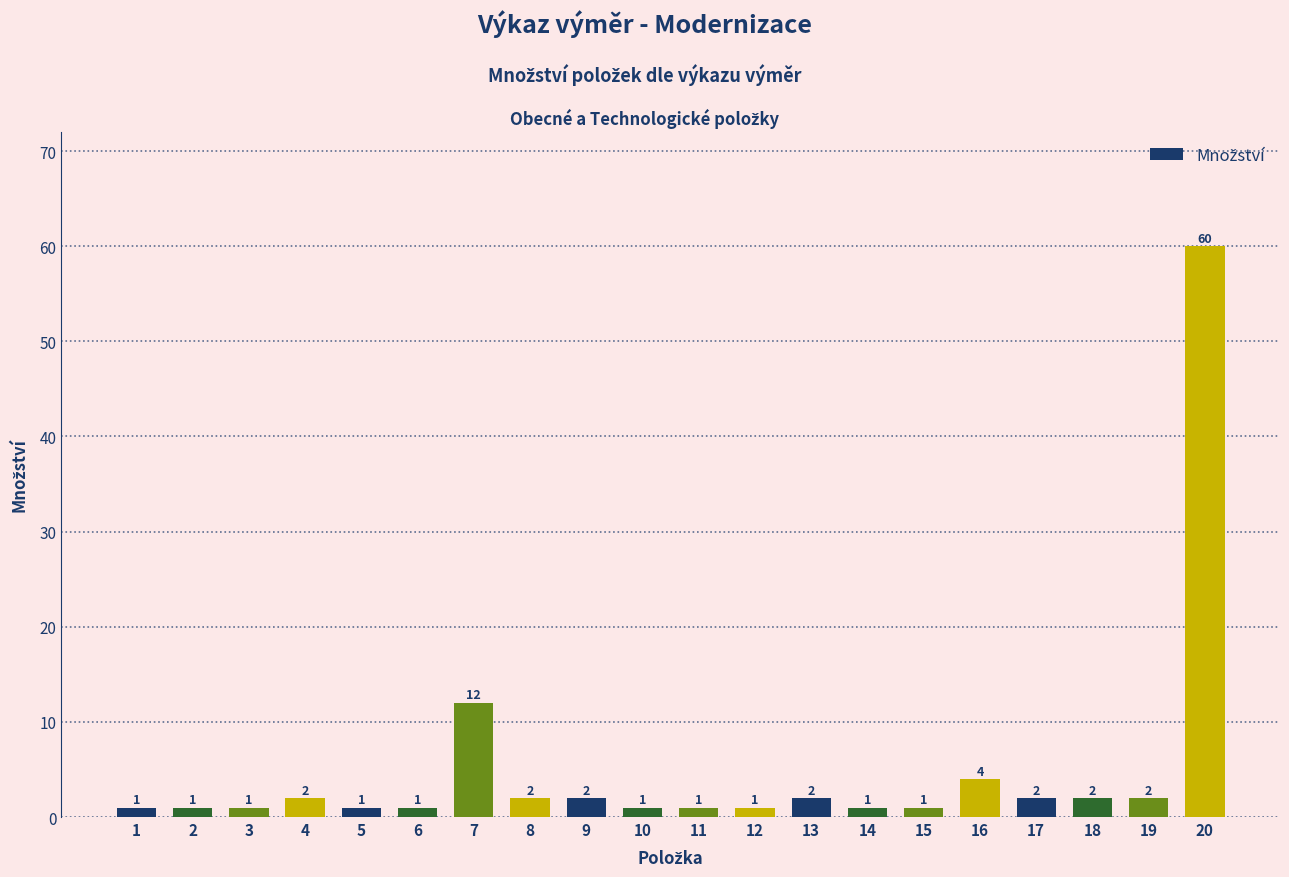

At which label is the value closest to 30?

7